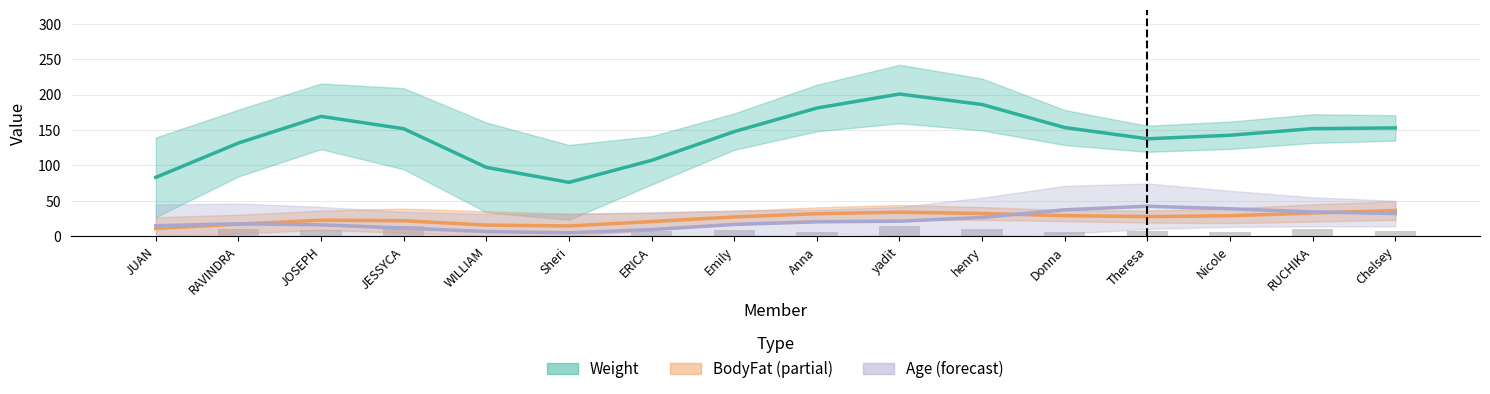

Is the value of BodyFat at WILLIAM CULLEN greater than the value of Weight at ERICA ANAS?

No